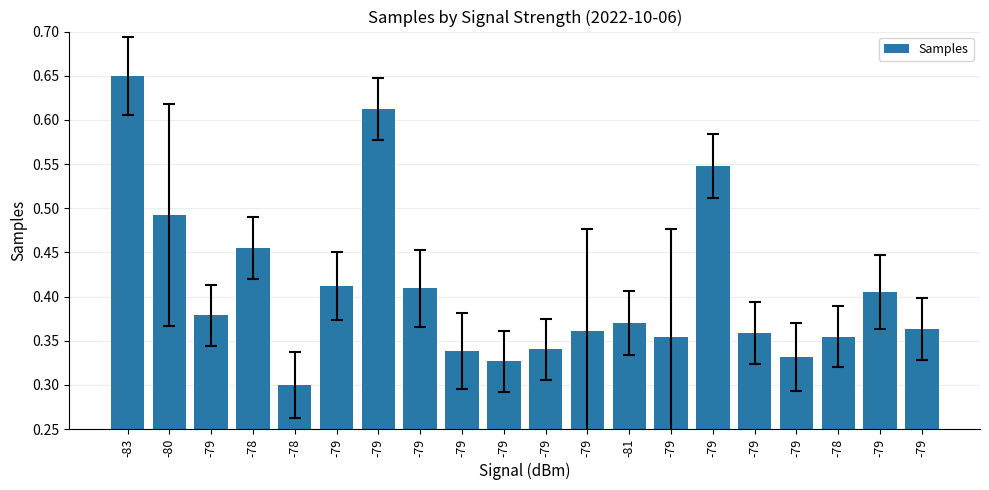

How many bars are there in total?

20